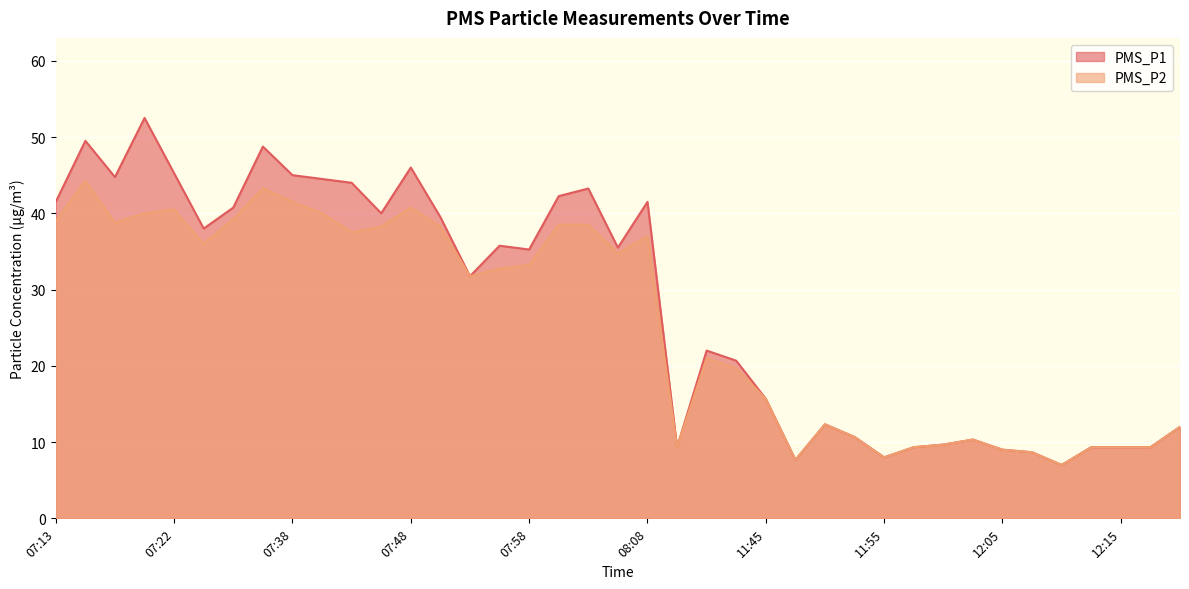

What is the value of the PMS_P2 point at the 29th from the left?

8.0